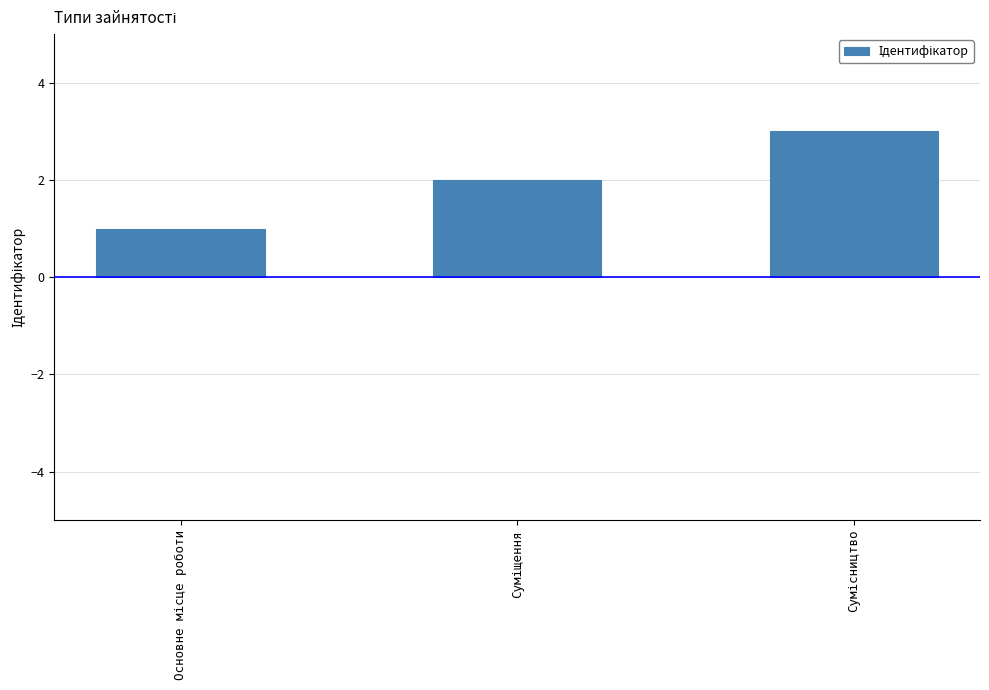

What is the greatest value displayed?

3